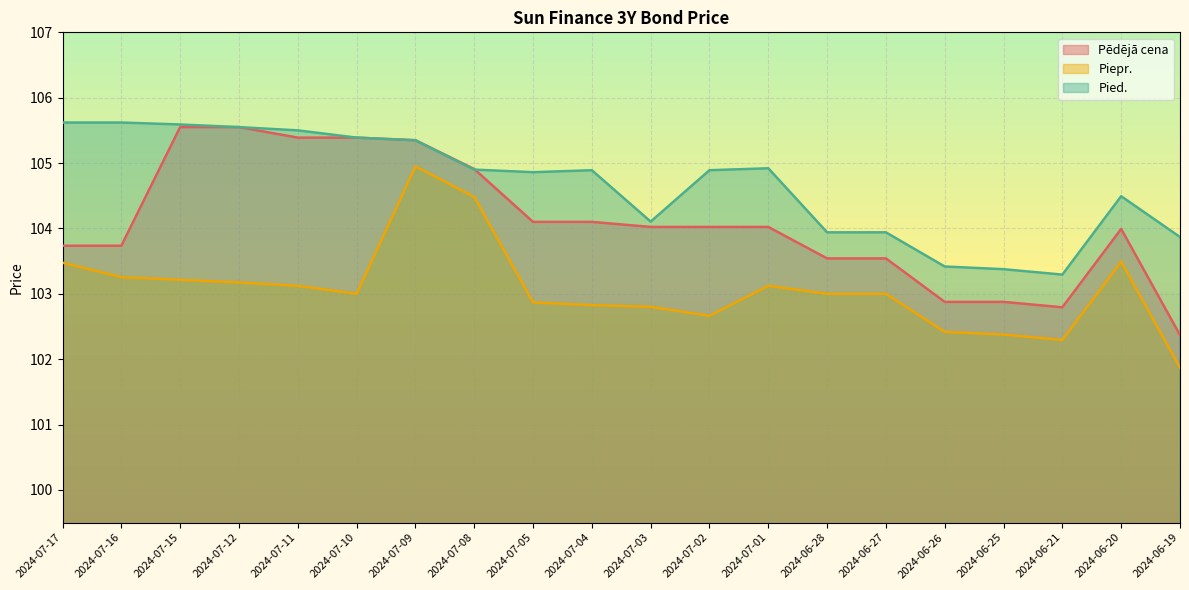

Where do Pied. and Pēdējā cena first cross each other?

2024-07-08 and 2024-07-05